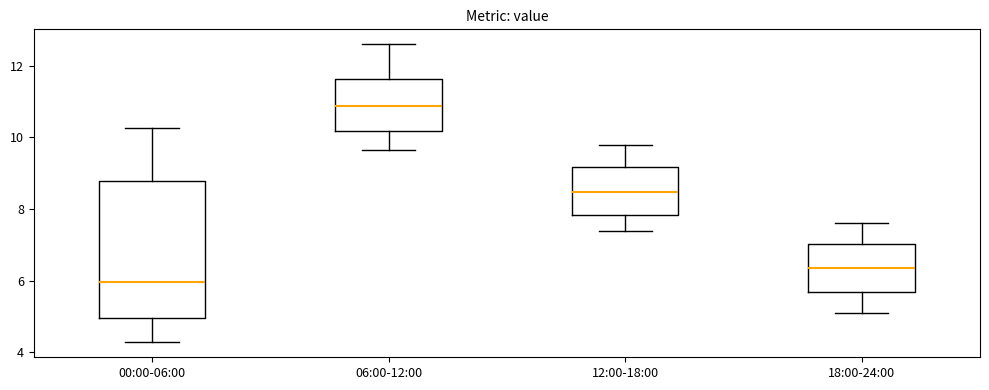

Reading left to right, read every box against the y-axis: the position of its median line, the range the box covers, and the ends of its whiskers. The values are not printed on the chart, so give them approximately, as read against the axis.

00:00-06:00: median 6.0, box 5.0 to 8.8, whiskers 4.2 to 10.2
06:00-12:00: median 10.8, box 10.2 to 11.6, whiskers 9.6 to 12.6
12:00-18:00: median 8.4, box 7.8 to 9.2, whiskers 7.4 to 9.8
18:00-24:00: median 6.4, box 5.6 to 7.0, whiskers 5.2 to 7.6